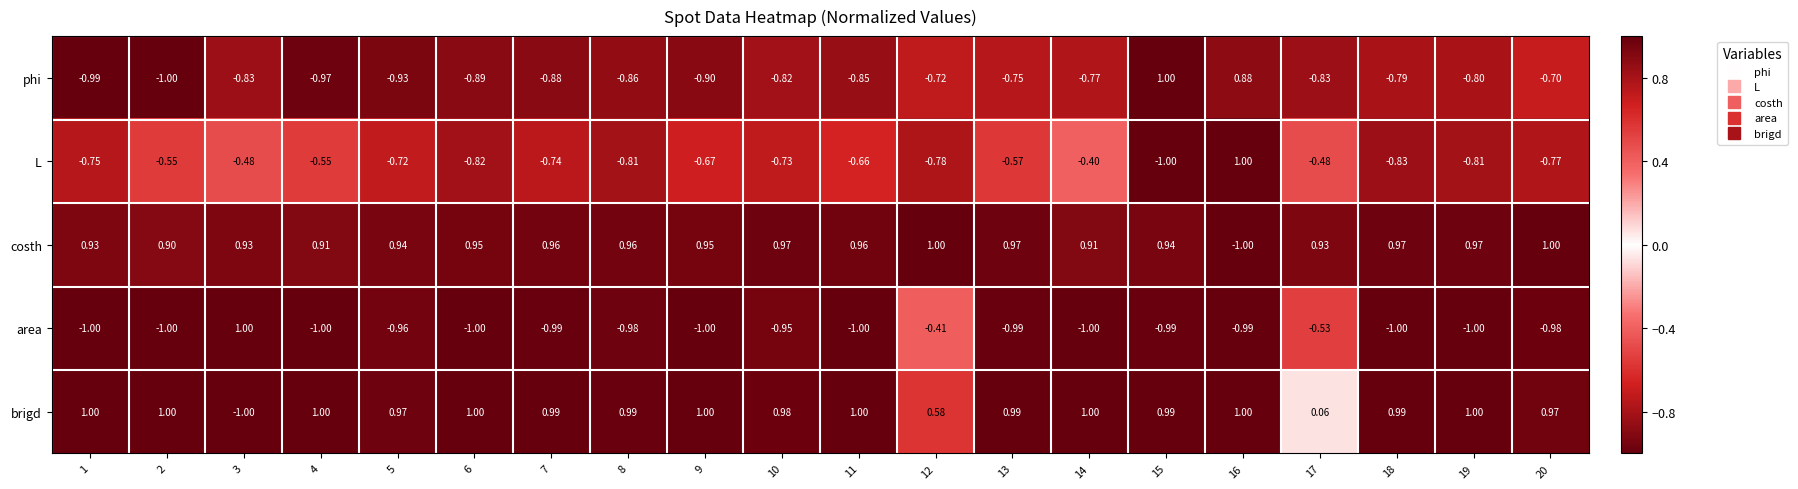

How many categories are shown in the chart?

20